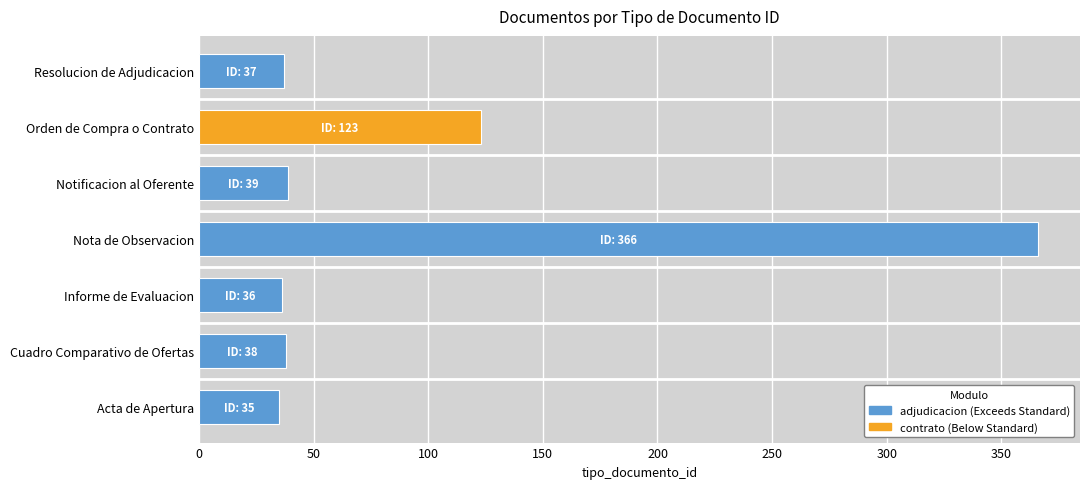

Where is the data nearest to the value 200?

Orden de Compra o Contrato